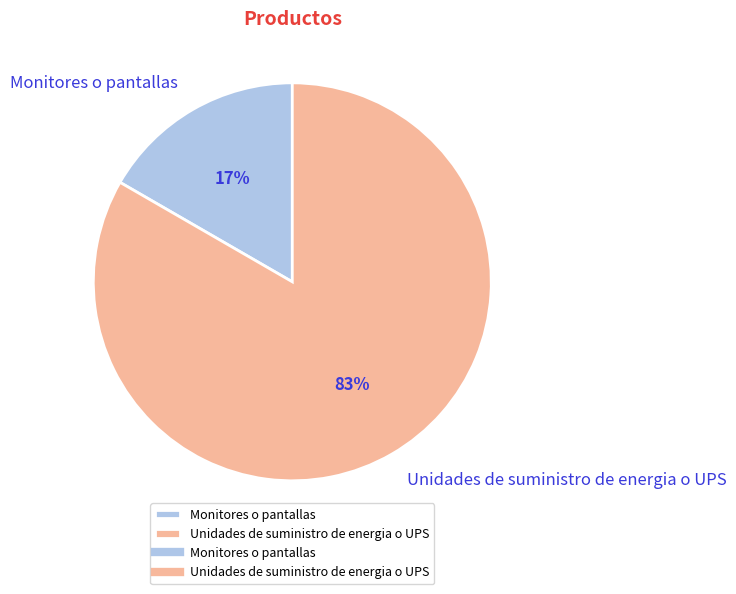

To the nearest percent, what is the combined percentage of Unidades de suministro de energia o UPS and Monitores o pantallas?

100%